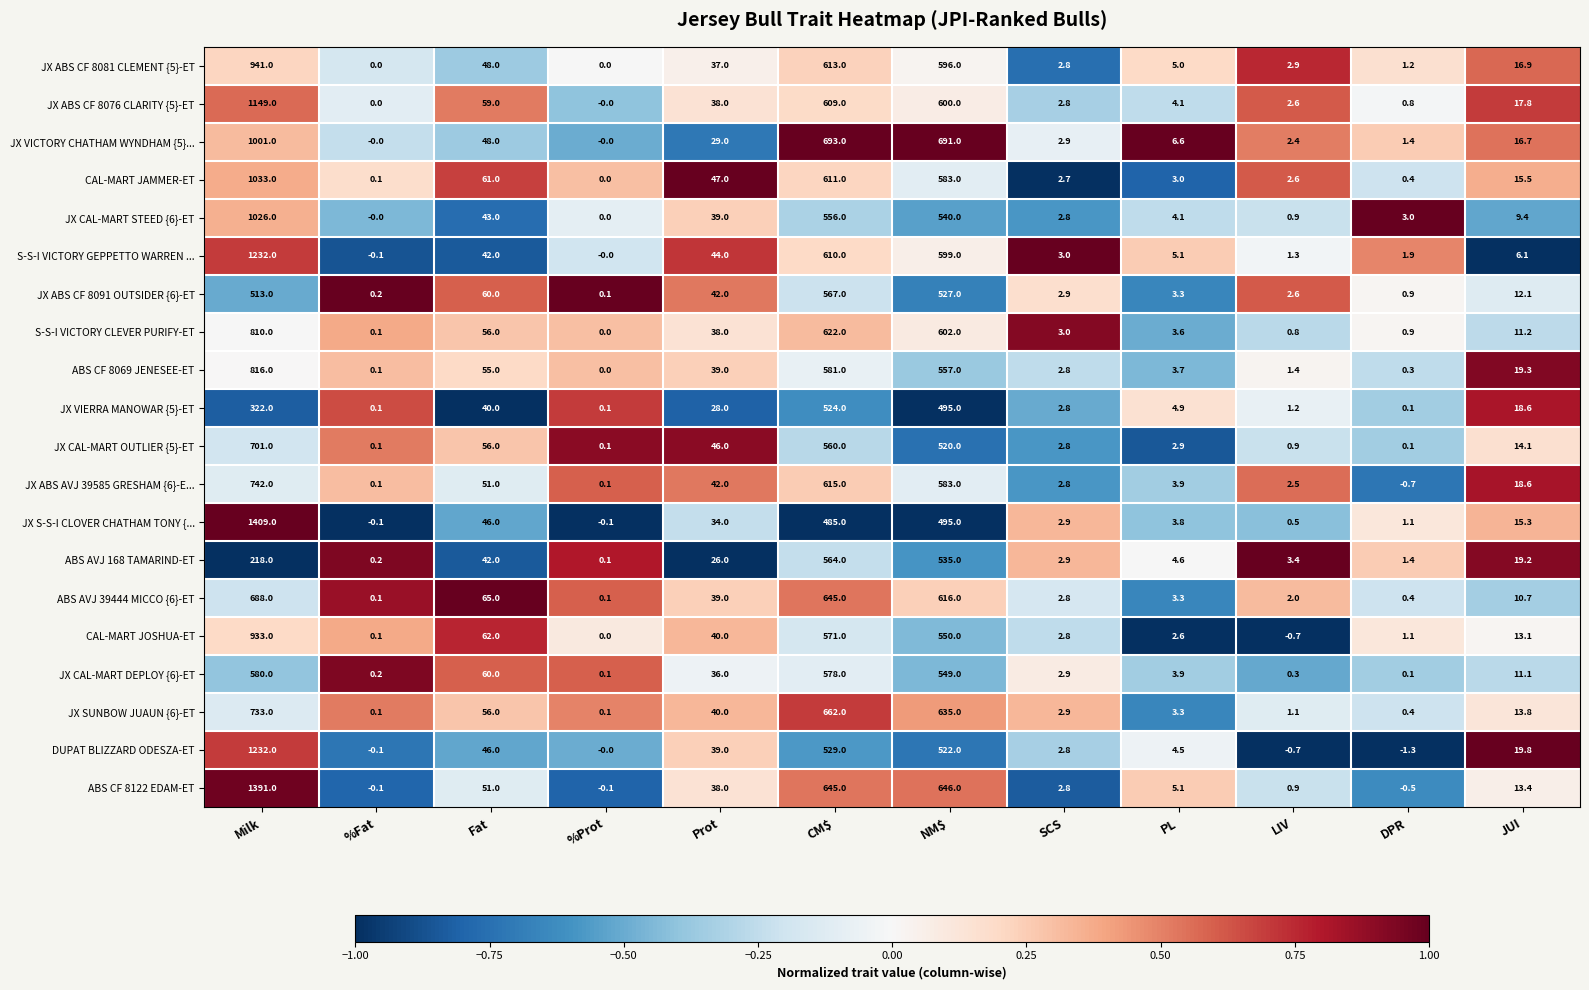

At which label is ABS AVJ 39444 MICCO {6}-ET closest to 344?

NM$